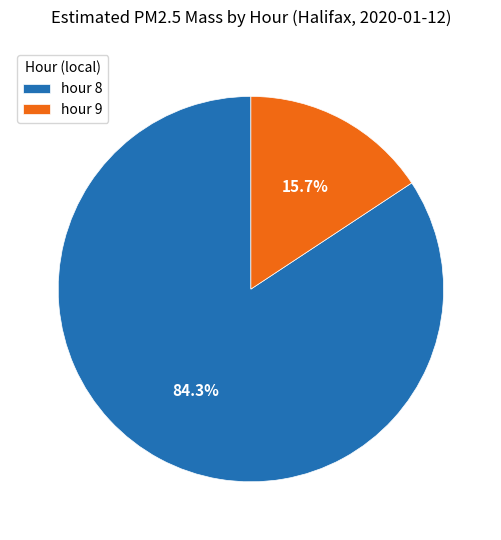

Rank the categories by value from highest to lowest.

hour 8, hour 9